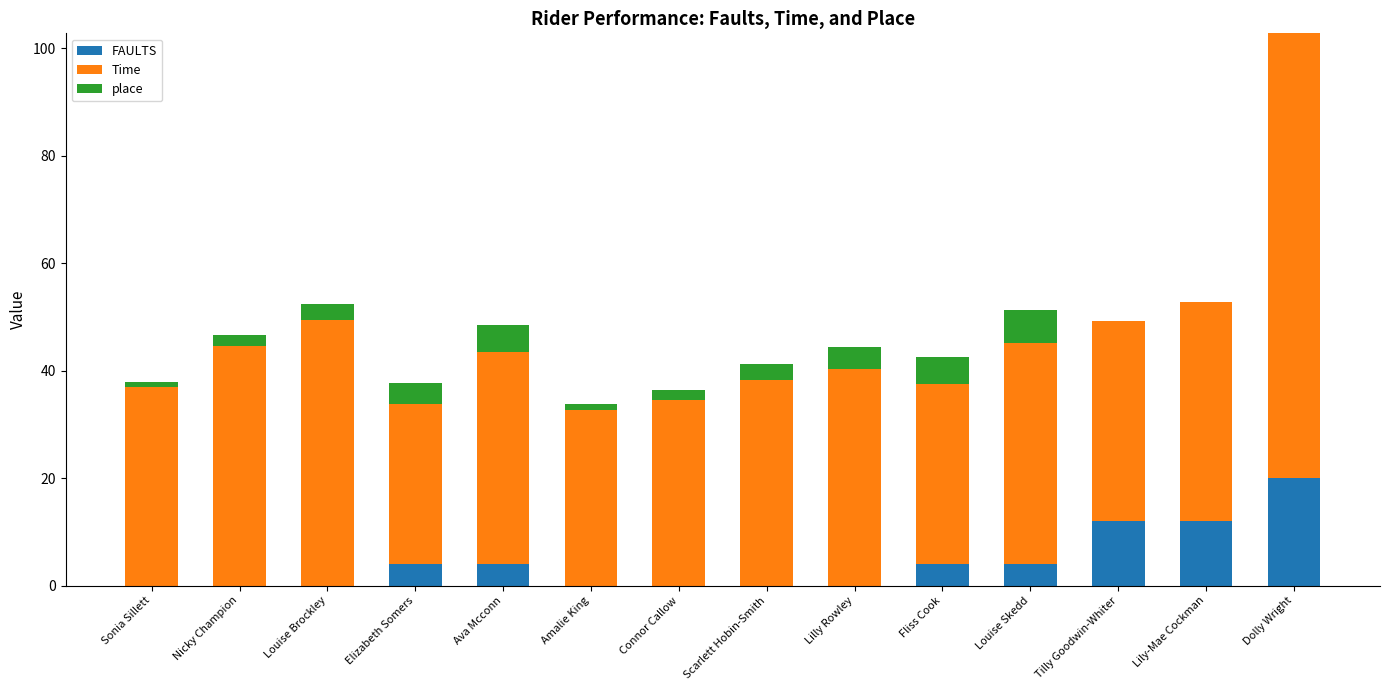

True or false: FAULTS has a value of 9.4 at Sonia Sillett.

False